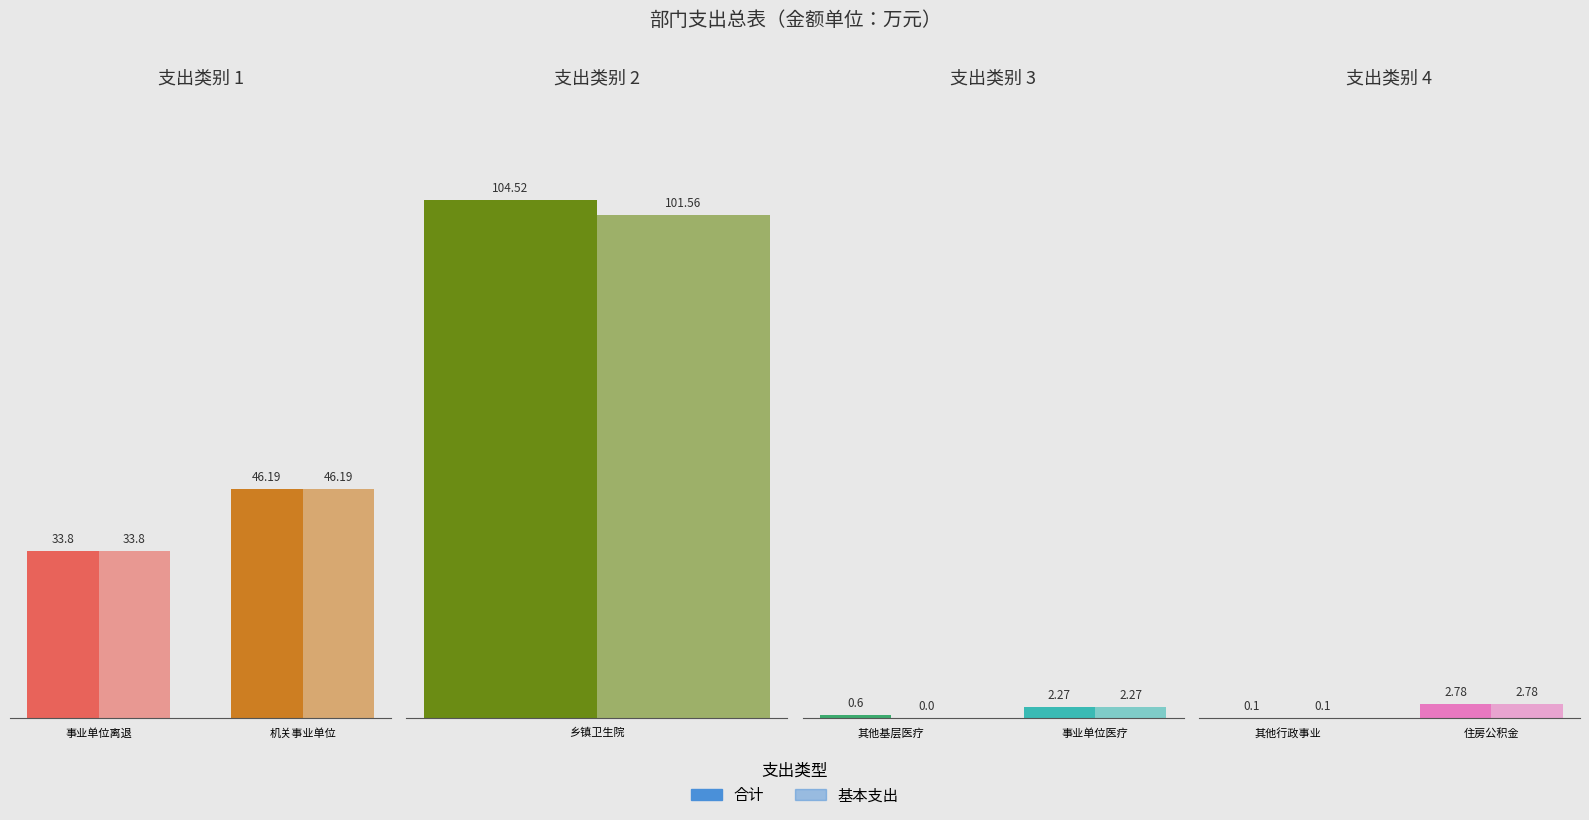

What are all the series names shown in the legend?

合计, 基本支出